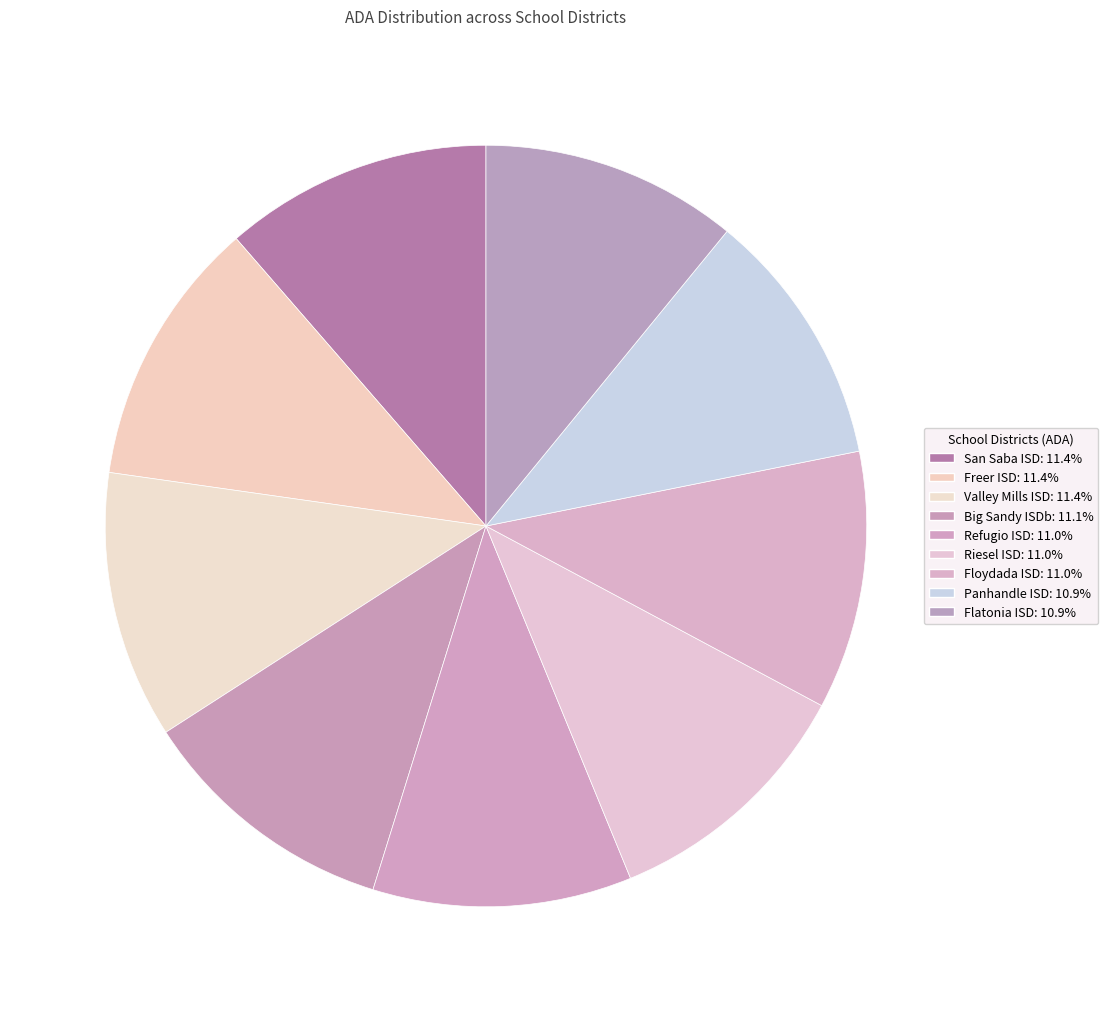

Is there a majority slice in this chart?

No